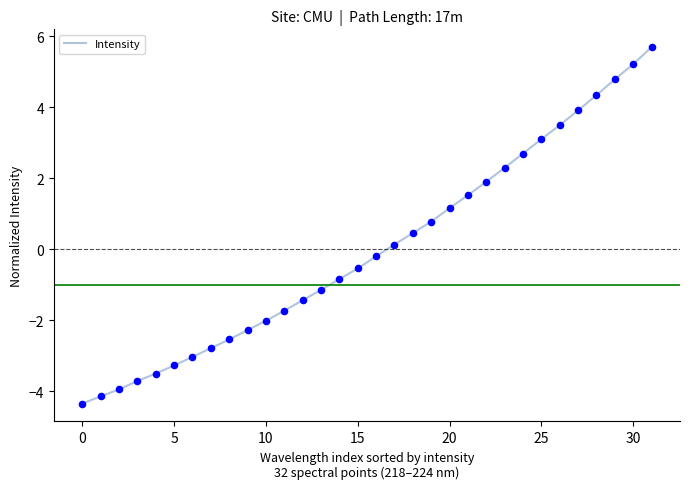

What is the minimum value shown in the chart?

-4.4